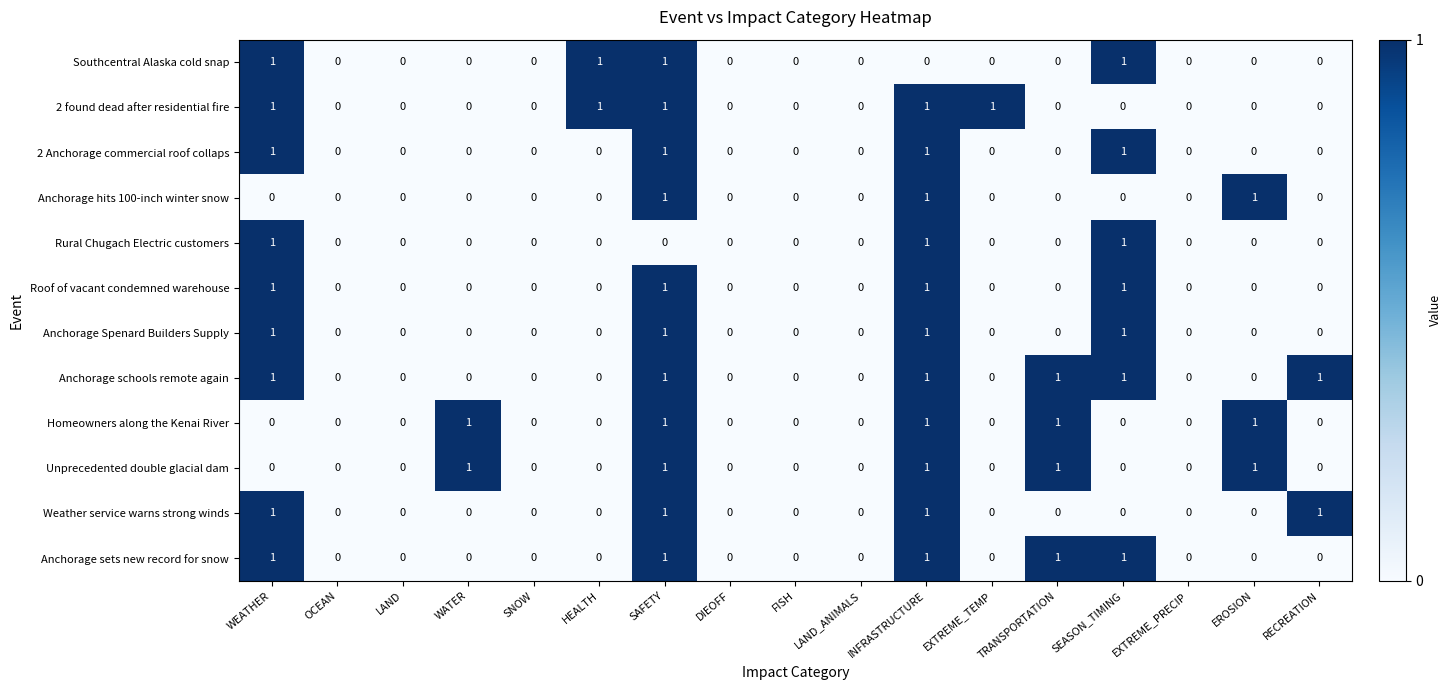

What is the maximum value shown in the chart?

1